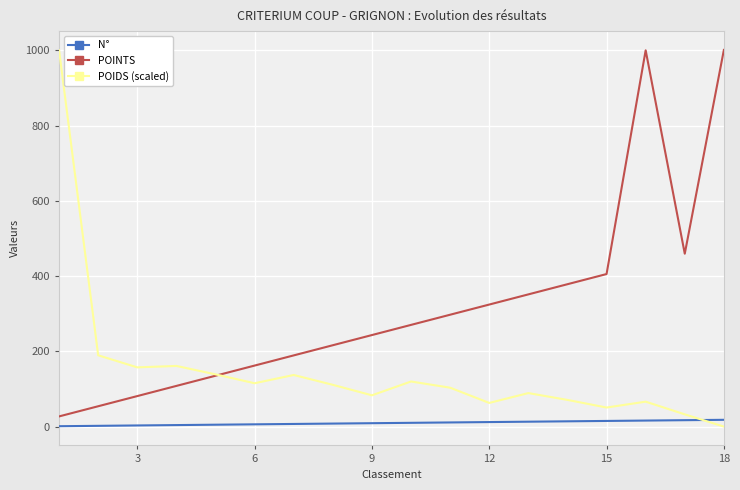

True or false: POINTS and N° cross at least once.

False